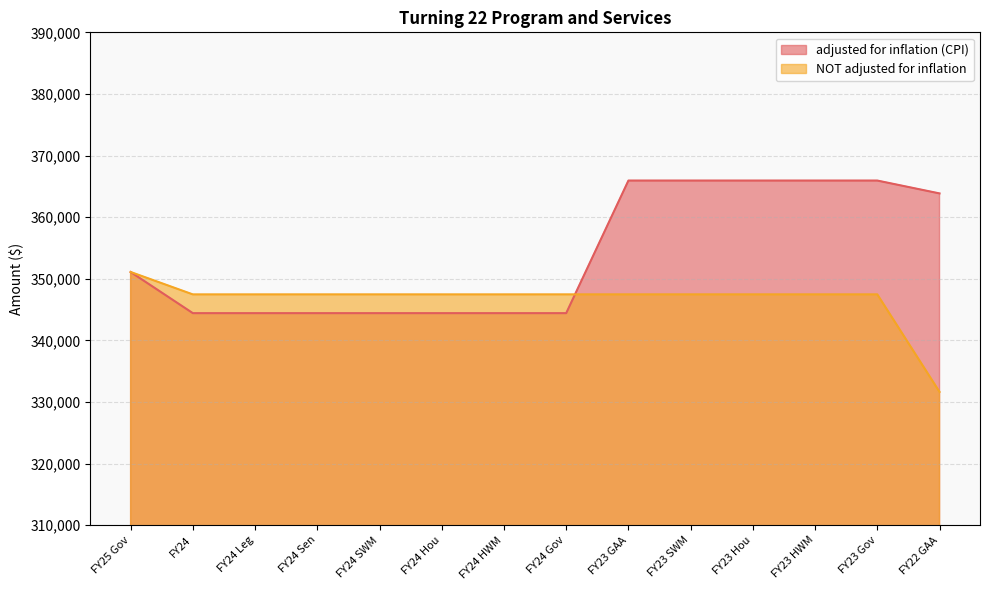

True or false: NOT adjusted for inflation and adjusted for inflation (CPI) cross at least once.

True